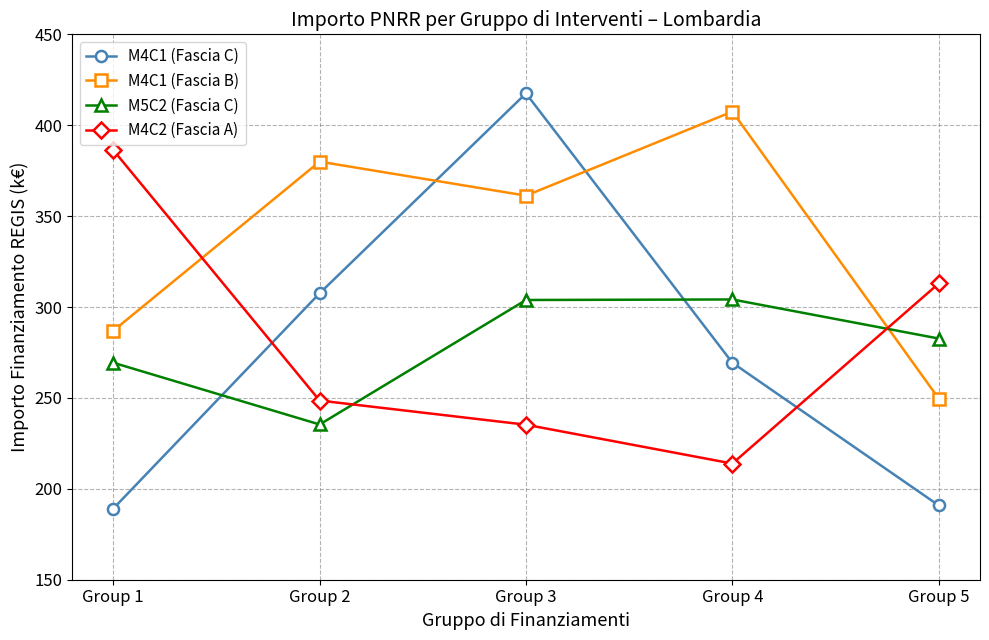

In M5C2 (Fascia C), how many points are higher than both neighbors (excluding endpoints)?

1